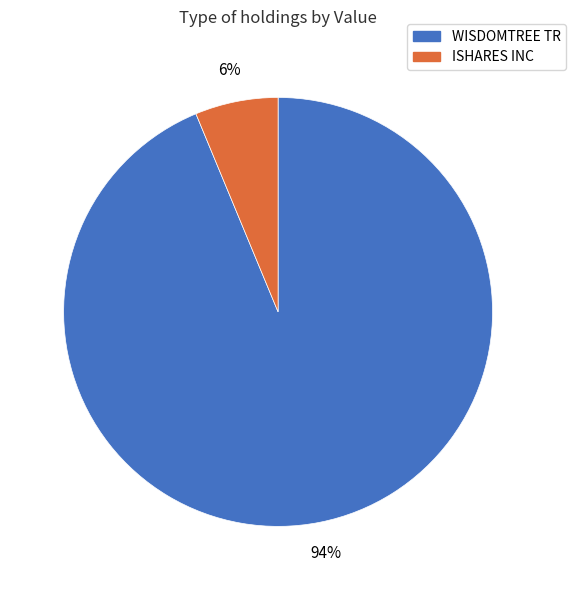

To the nearest percent, what is the average slice percentage?

50%